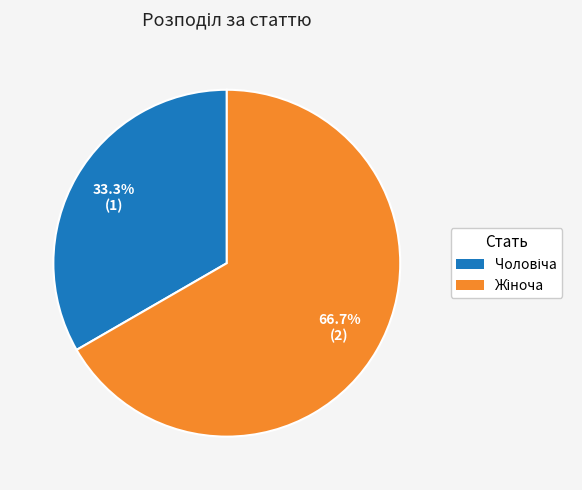

Which slice is the largest?

Жіноча